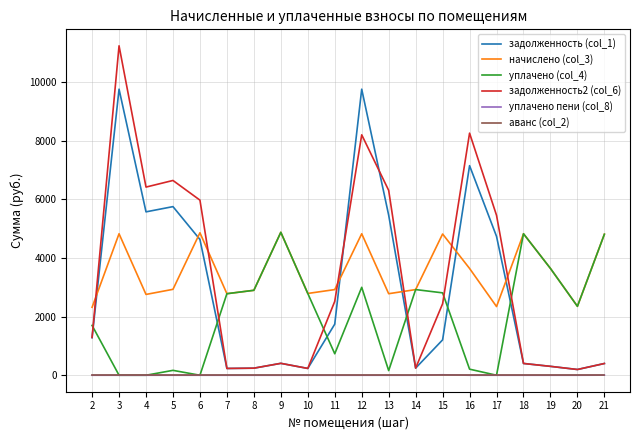

After their last crossing, which series has the higher values: начислено (col_3) or задолженность (col_1)?

начислено (col_3)